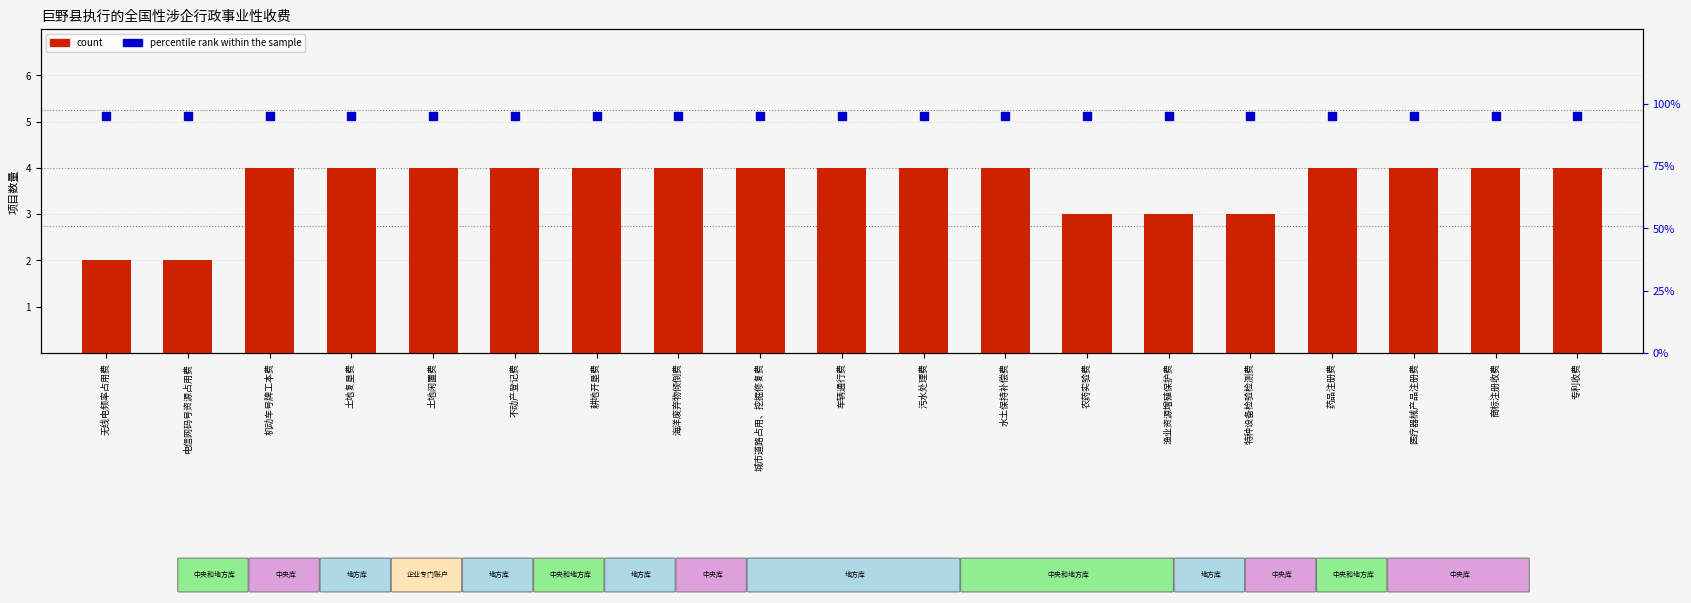

What is the average value of the percentile rank within the sample series?

95